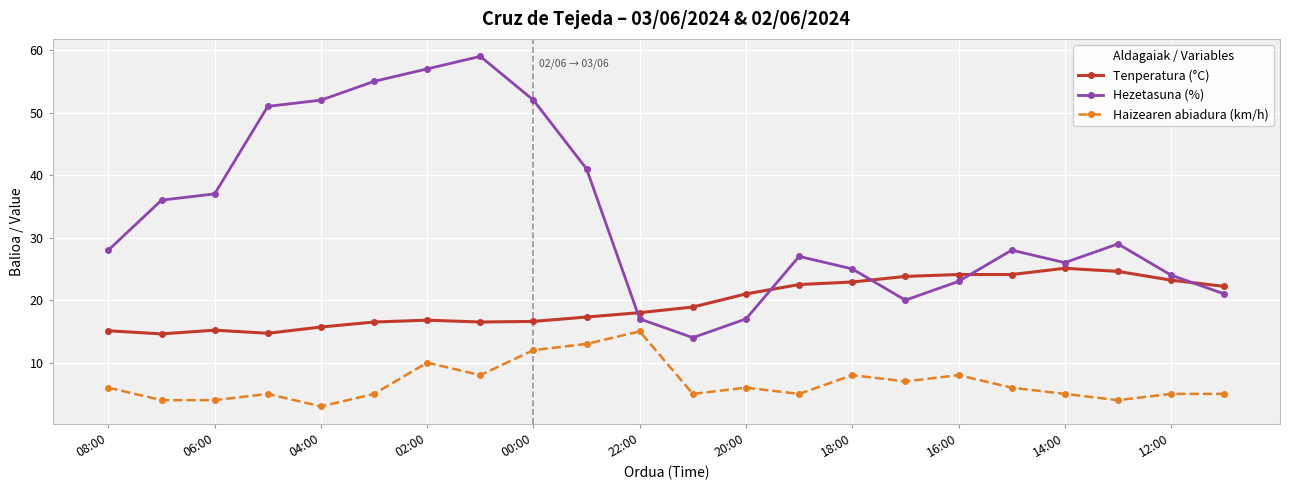

Which series has the largest range (max minus min)?

Hezetasuna (%)